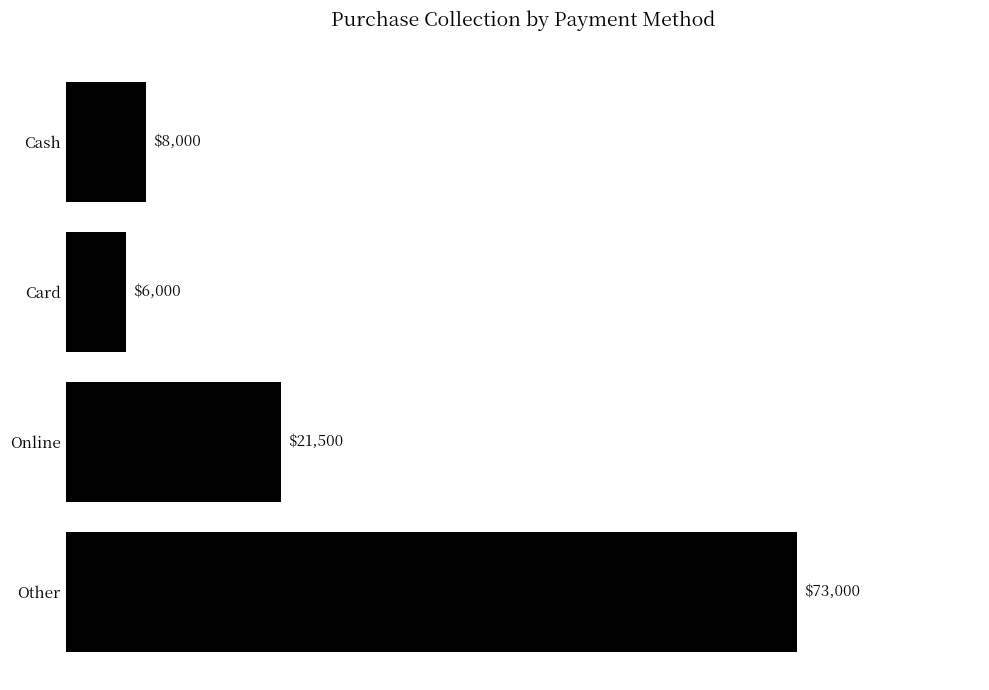

What is the sum of all values?

108500